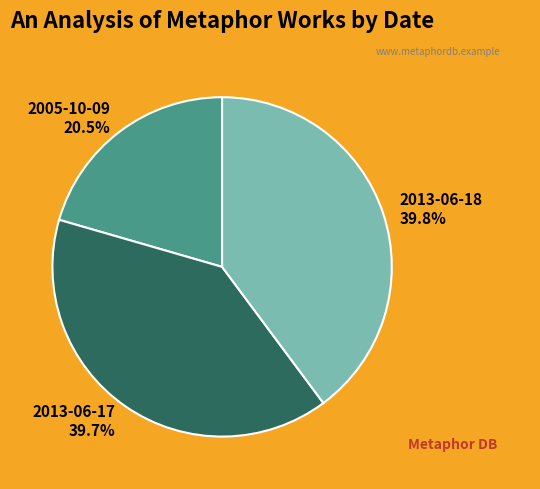

Combined, what portion of the pie is 2013-06-17 and 2013-06-18?

79.5%